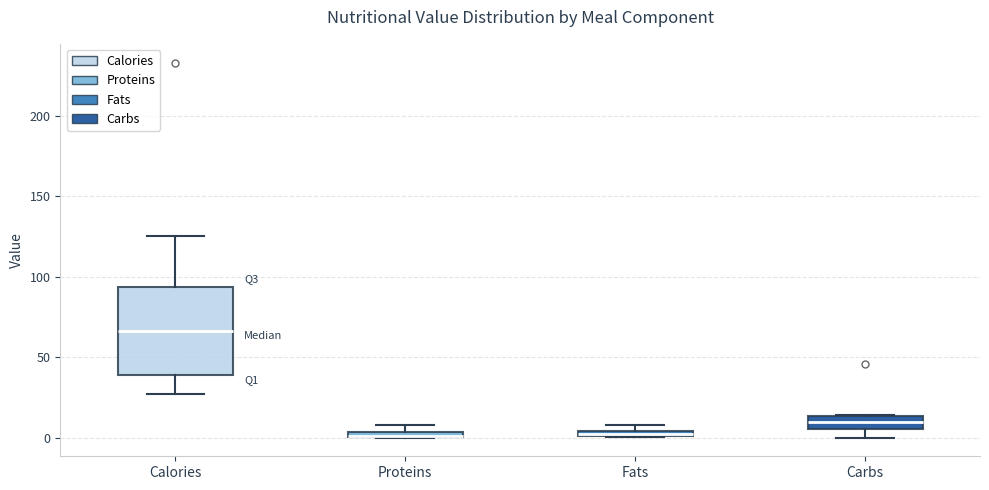

Which box is the tallest, from its lower edge to its upper edge?

Calories